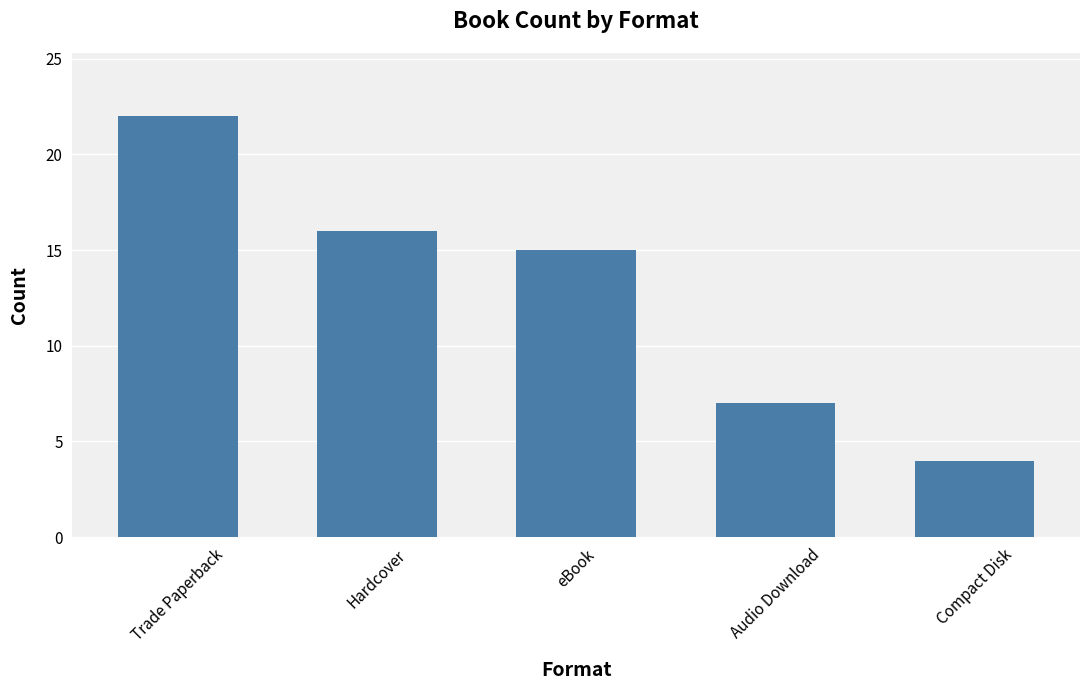

Rank the categories by value from highest to lowest.

Trade Paperback, Hardcover, eBook, Audio Download, Compact Disk